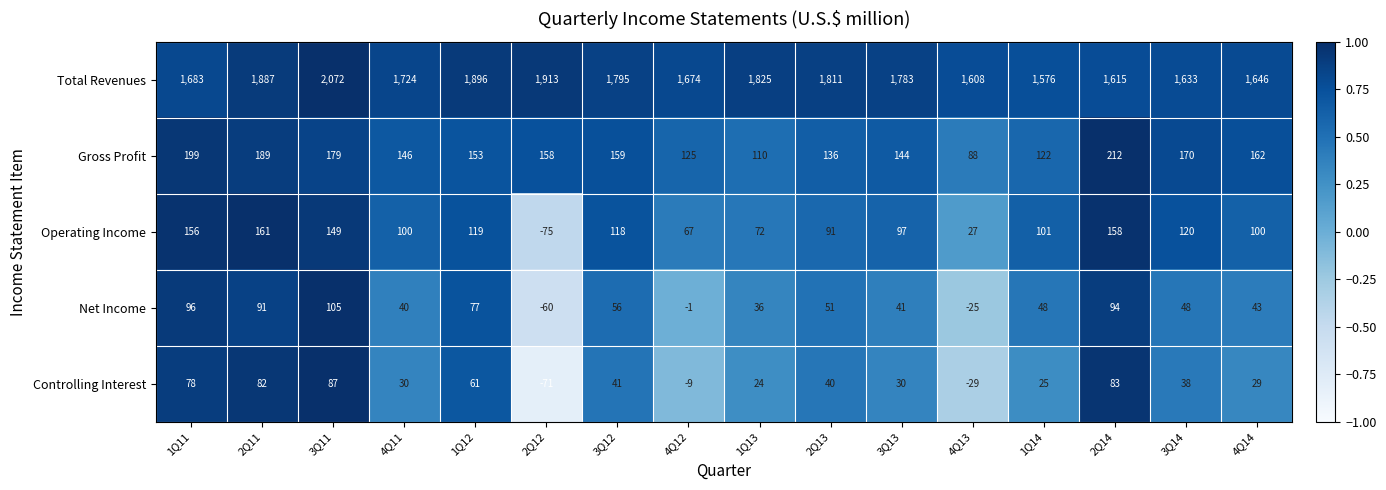

What is the spread (max minus min) of values at 2Q14?

1532